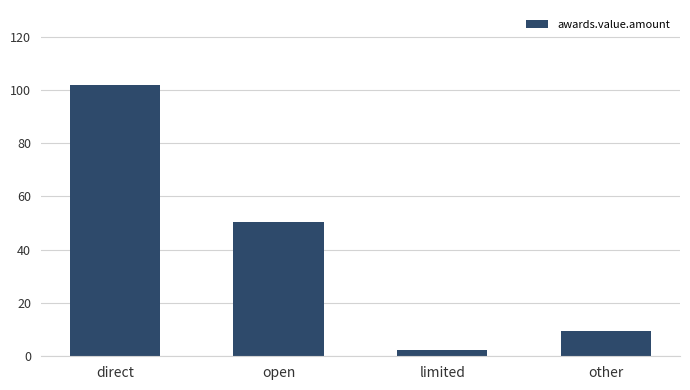

What is the label of the 4th bar from the right?

direct